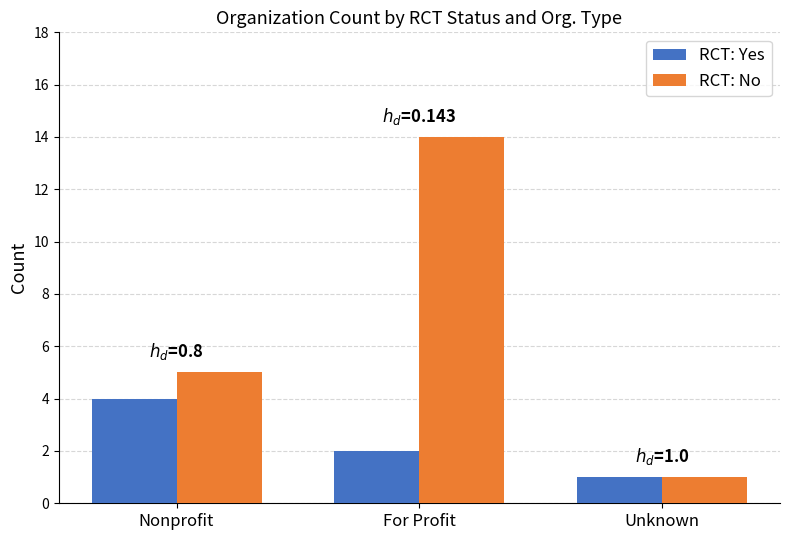

Reading right to left, extract all data points from this chart.

RCT: Yes: Unknown=1	For Profit=2	Nonprofit=4
RCT: No: Unknown=1	For Profit=14	Nonprofit=5